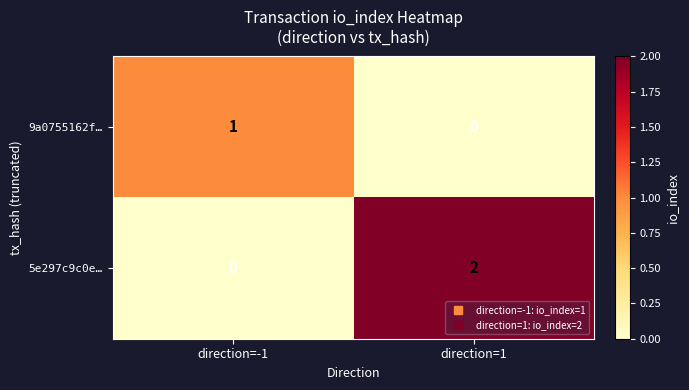

How many series are shown in this chart?

2